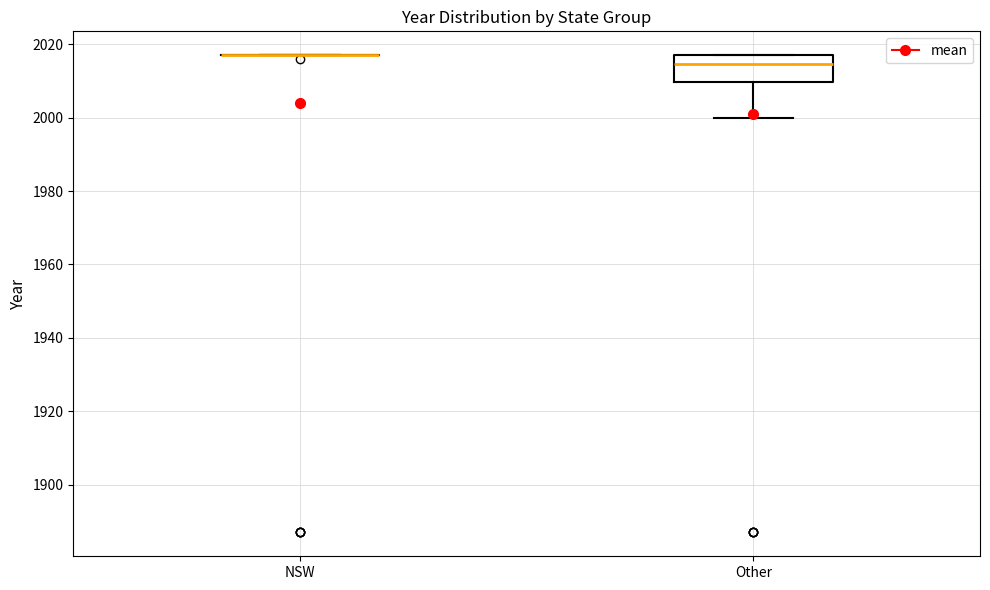

Reading left to right, read every box against the y-axis: the position of its median line, the range the box covers, and the ends of its whiskers. The values are not printed on the chart, so give them approximately, as read against the axis.

NSW: box collapsed to a line at 2018, whiskers 2018 to 2018
Other: median 2014, box 2010 to 2018, whiskers 2000 to 2018